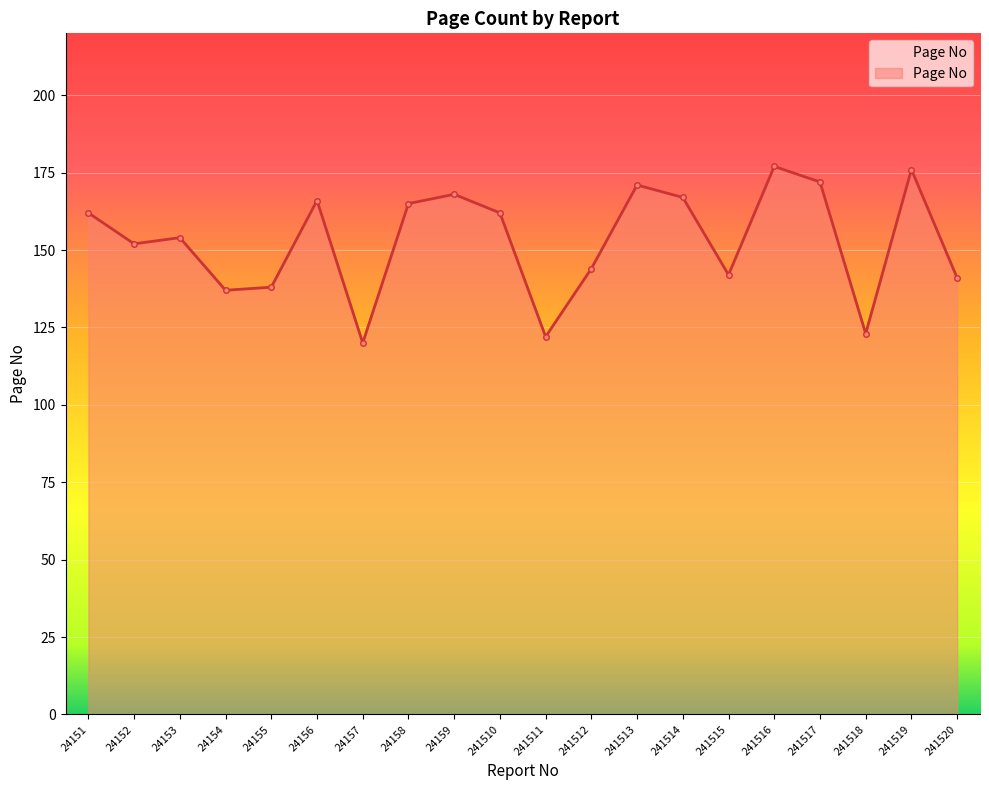

Does the chart have visible grid lines?

Yes